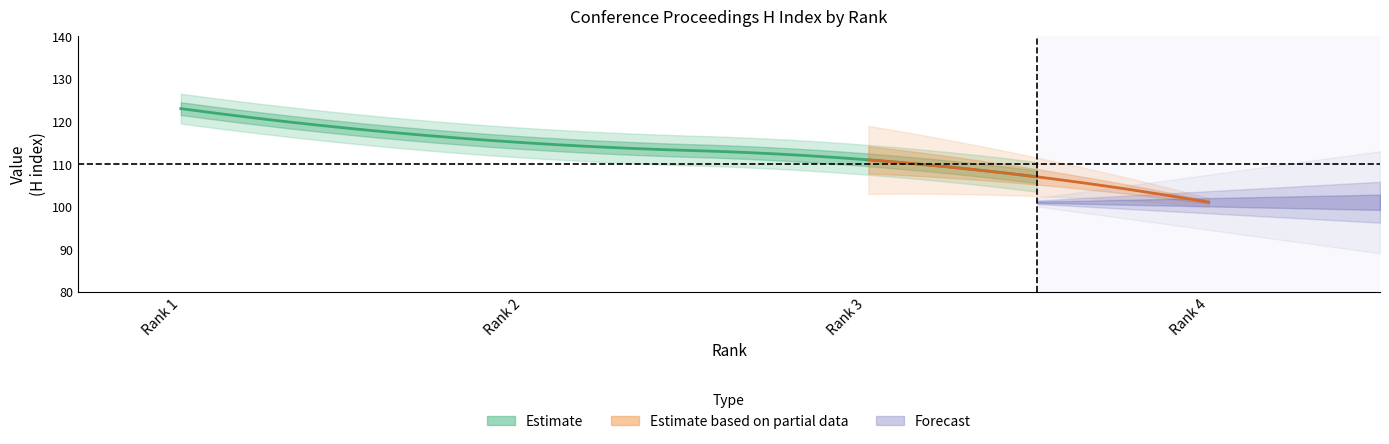

Count the H index values in the range 111 to 123.

3